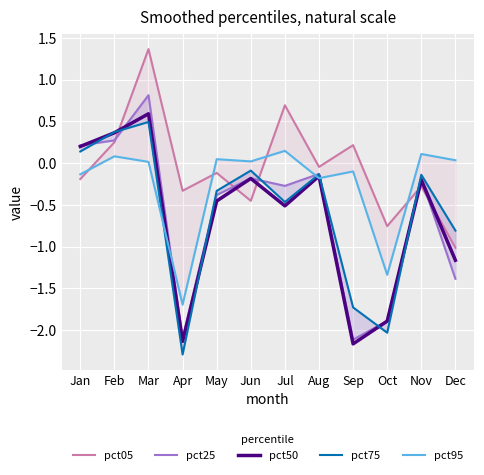

At which category is the sum across all series the highest?

Mar